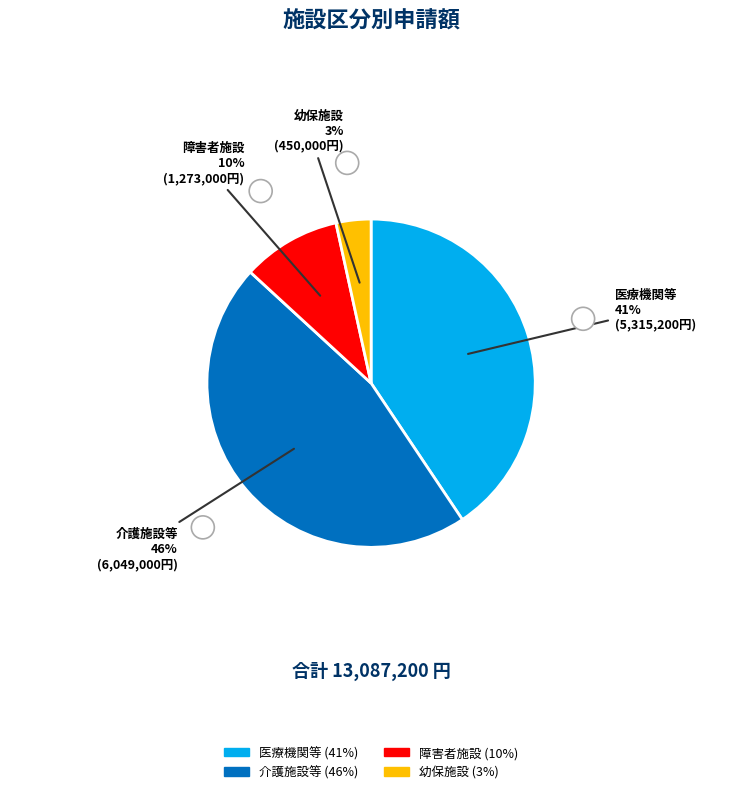

To the nearest percent, what is the difference between the largest and smallest slice percentages?

43%